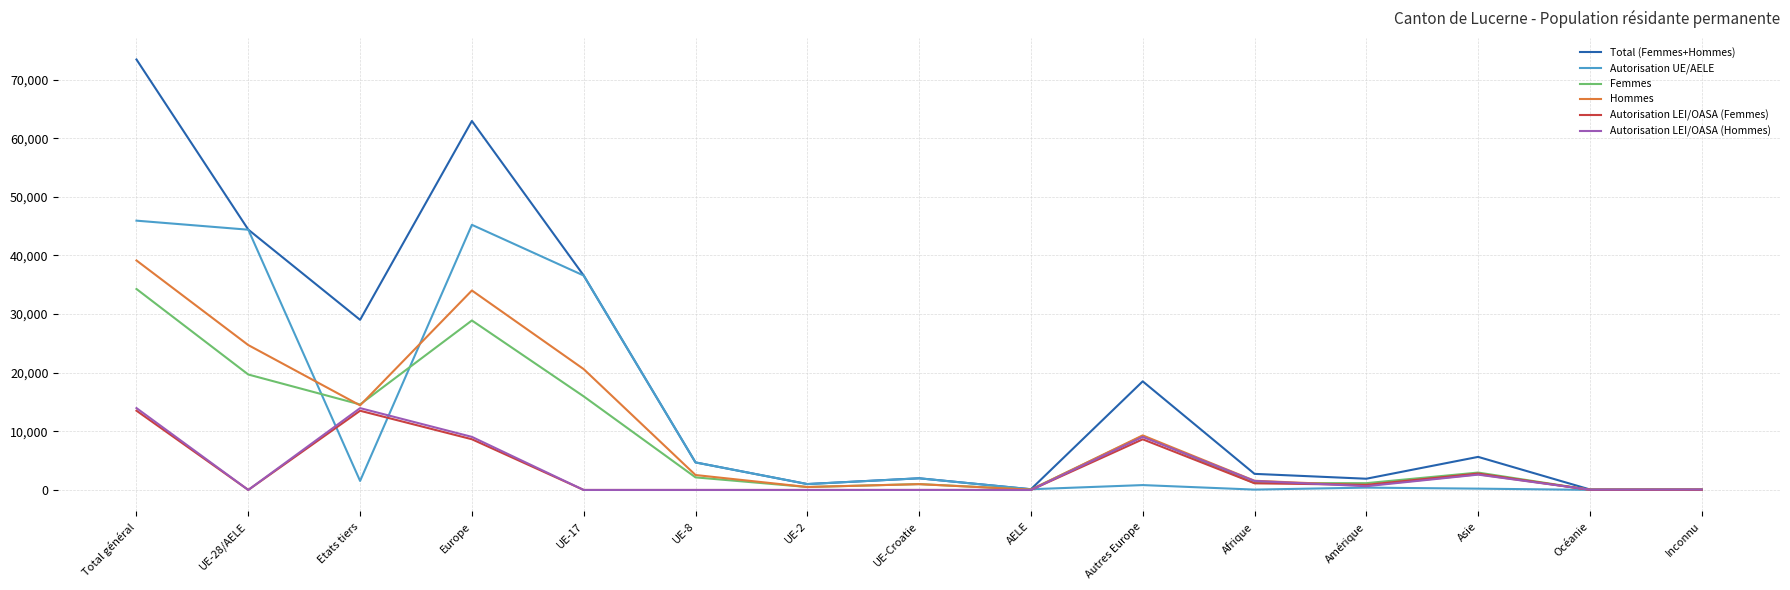

What is the sum of the Autorisation LEI/OASA (Hommes) values at Autres Europe and UE-8?

9054